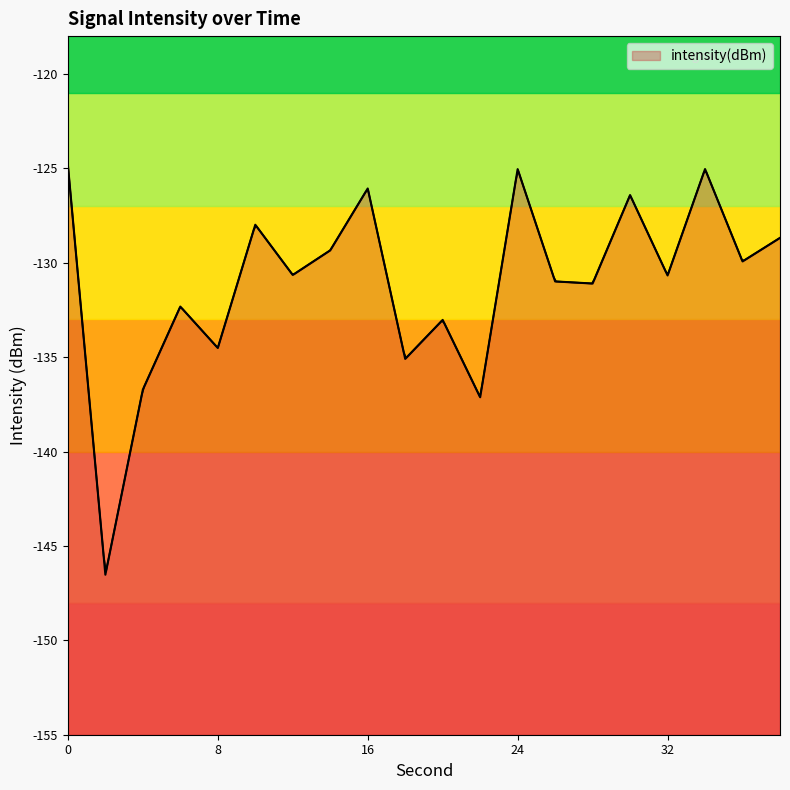

Reading right to left, transcribe all the data shown in this chart.

38=-128.7	36=-129.9	34=-125.0	32=-130.7	30=-126.4	28=-131.1	26=-131.0	24=-125.0	22=-137.1	20=-133.0	18=-135.1	16=-126.1	14=-129.3	12=-130.7	10=-128.0	8=-134.5	6=-132.3	4=-136.7	2=-146.5	0=-124.8